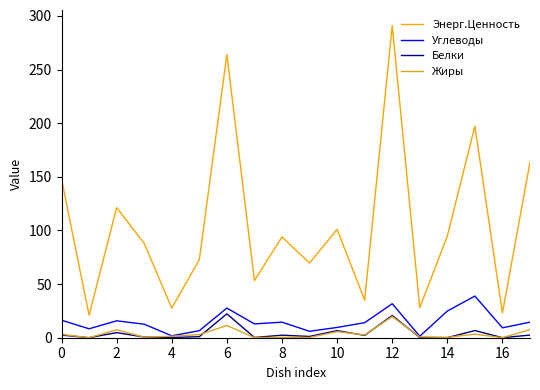

What is the average value of the Жиры series?

3.7